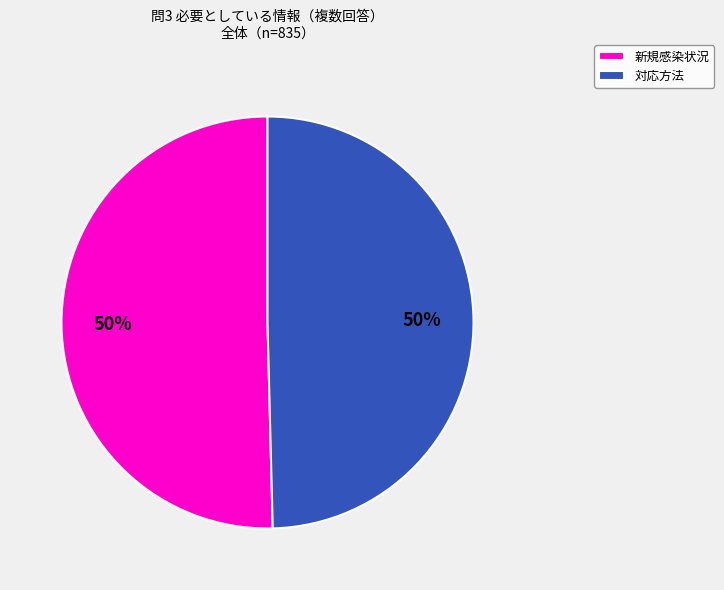

How many slices are in this pie chart?

2